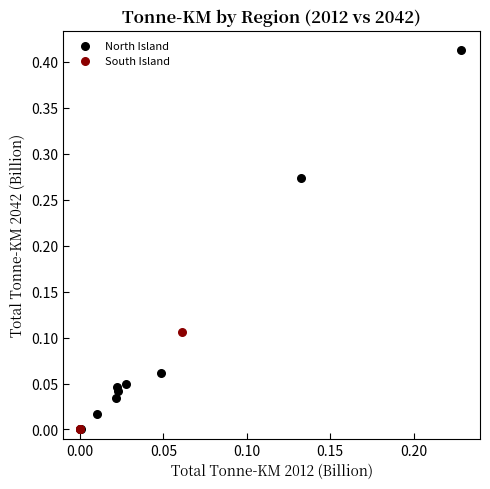

Which series reaches the maximum Y coordinate?

North Island